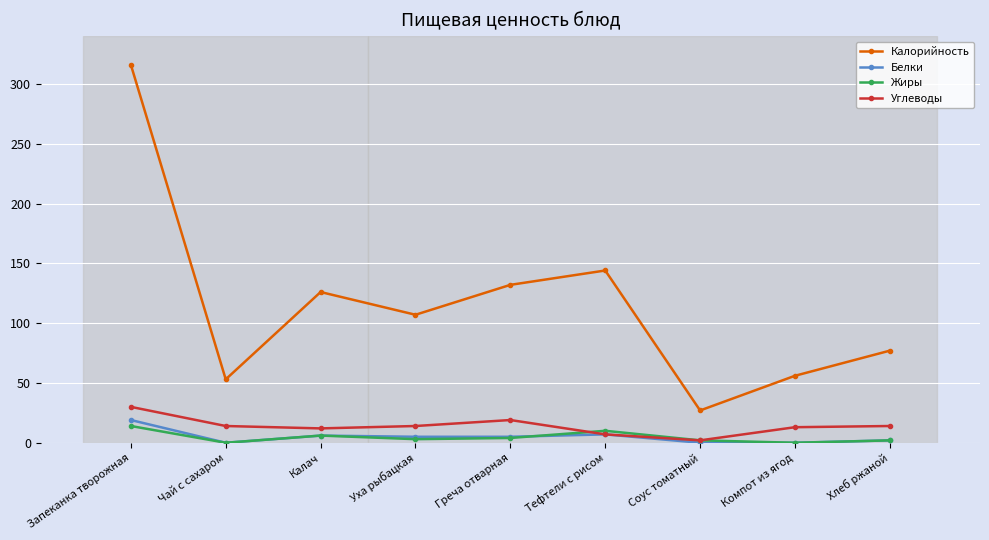

The Калорийность series shows 60 at Тефтели с рисом. True or false?

False